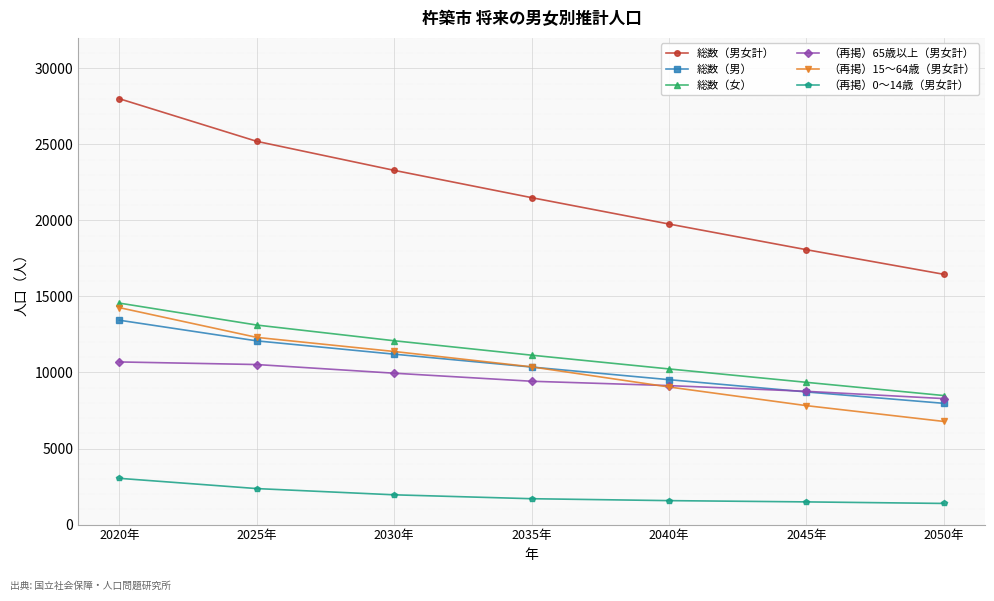

How many lines are shown in the chart?

6